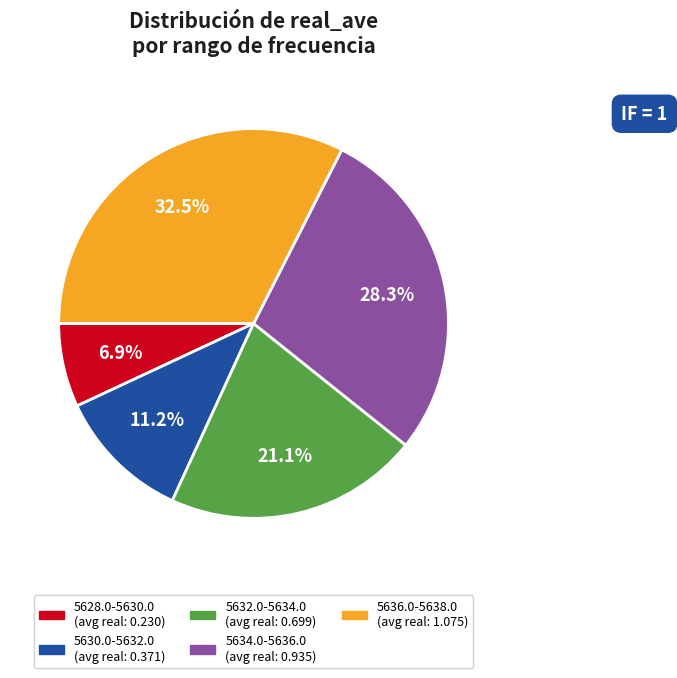

To the nearest percent, what portion does 5632.0-5634.0 represent?

21%